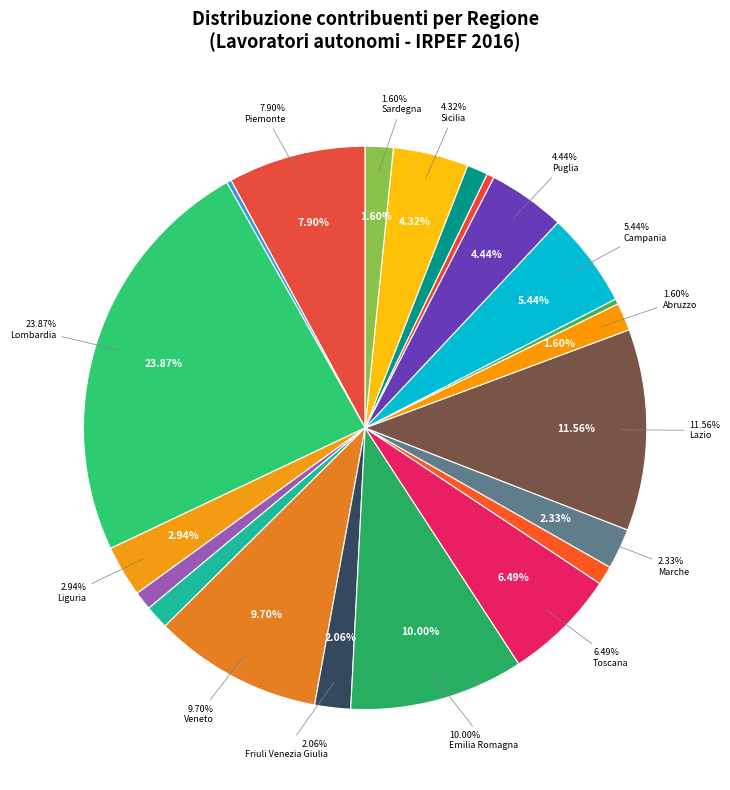

To the nearest percent, what is the combined percentage of Piemonte and Calabria?

9%